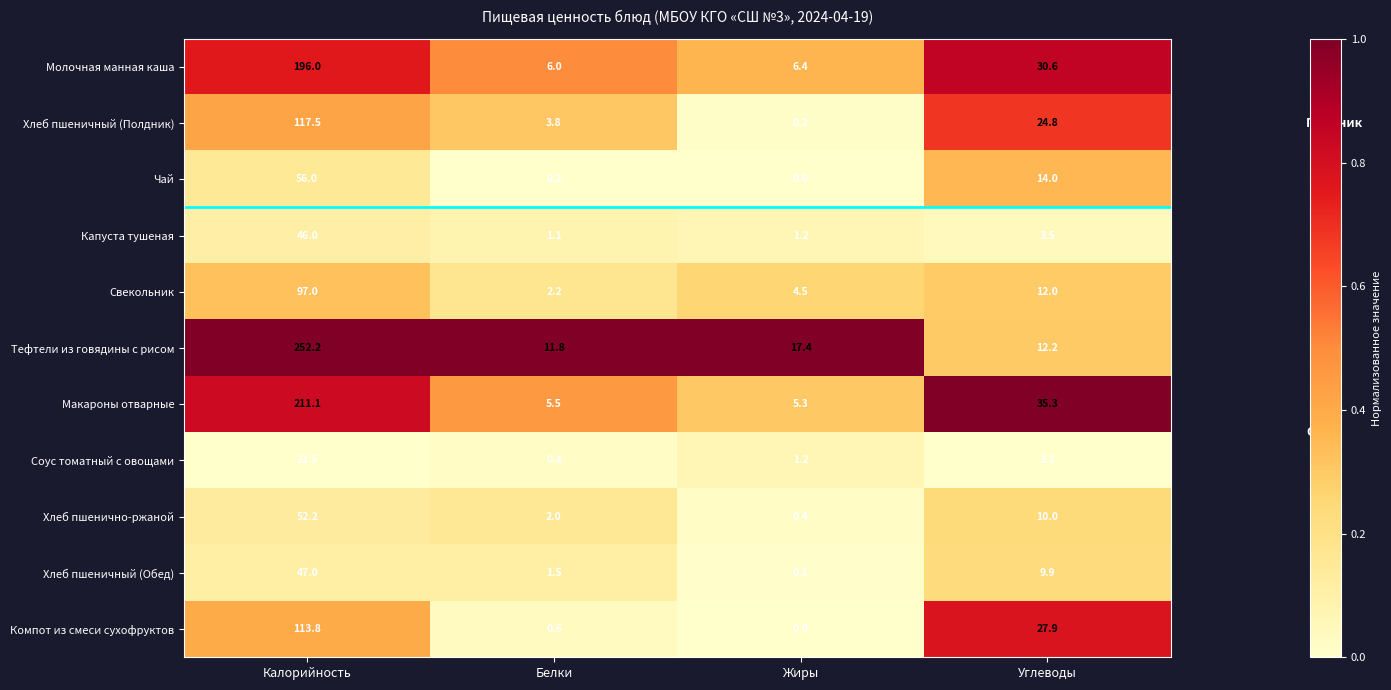

What is the difference between the highest and lowest values at Калорийность?

230.7